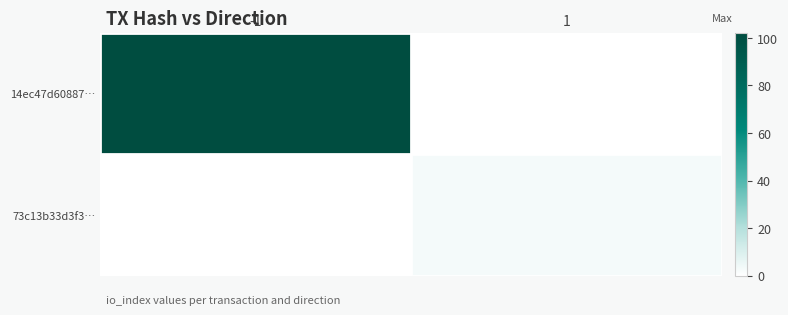

At -1, list the series in order from smallest to largest.

73c13b33d3f3…, 14ec47d60887…